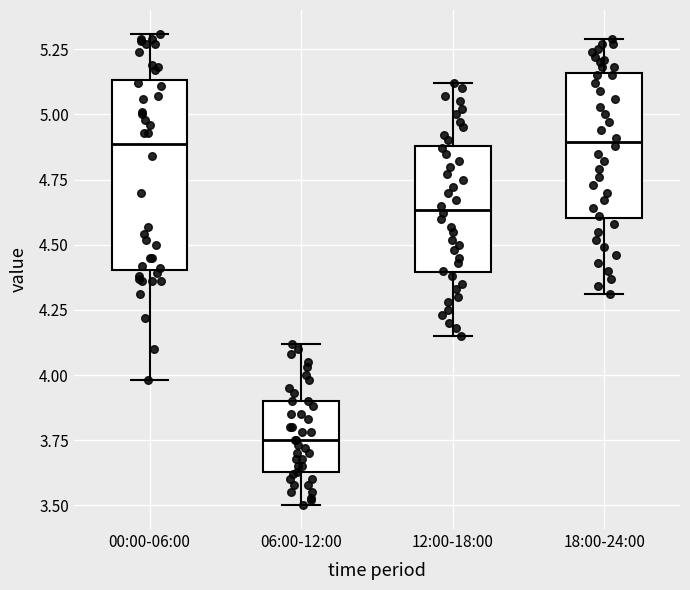

Where does the median line of the box for 00:00-06:00 sit on the y-axis? The values are not printed on the chart, so give them approximately, as read against the axis.

4.90